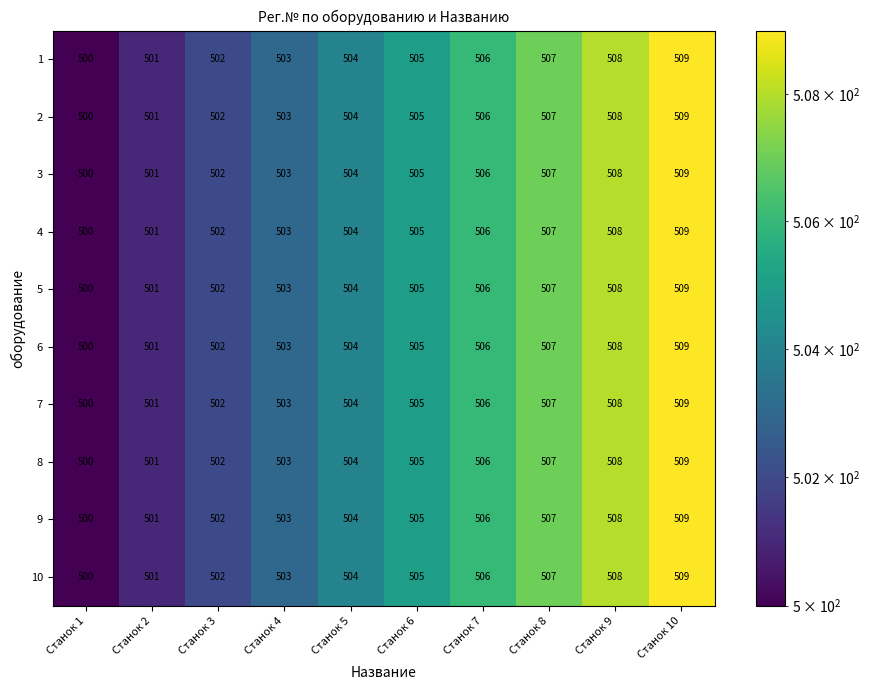

True or false: 5 has a value of 501 at Станок 2.

True